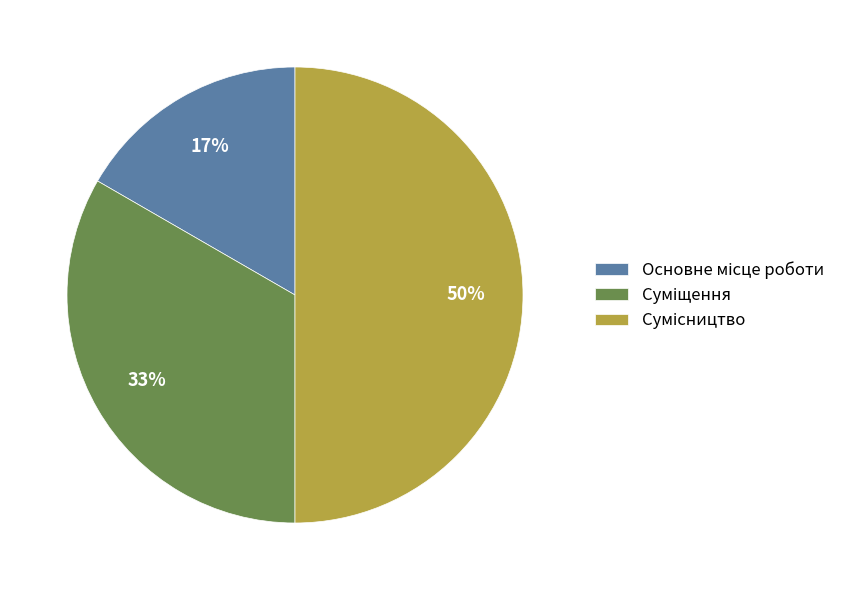

How many slices are in this pie chart?

3